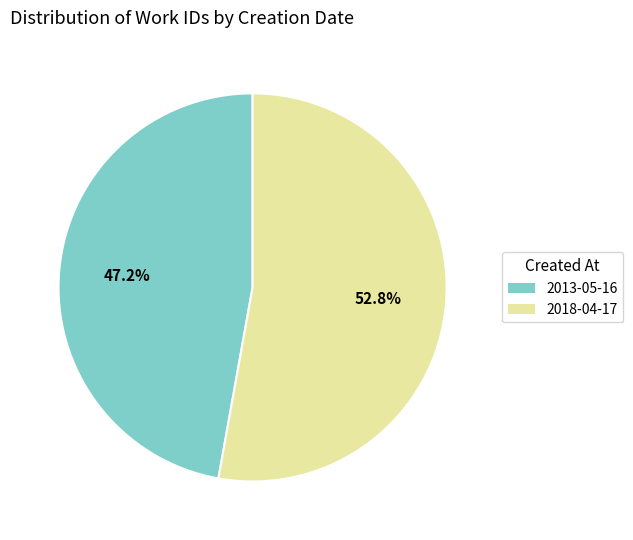

Count the number of slices in the pie.

2